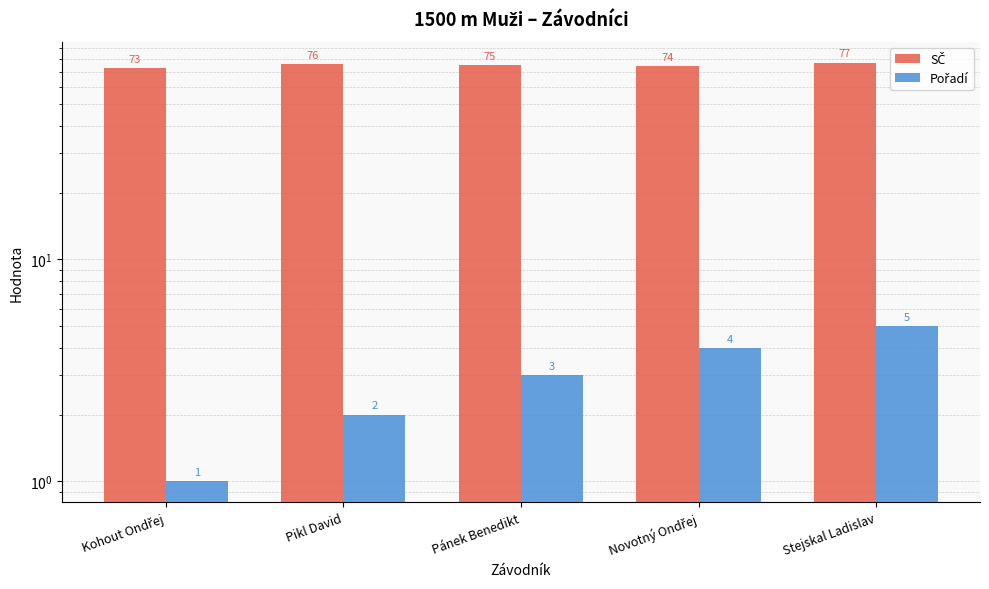

What position from the left is Pánek Benedikt?

3